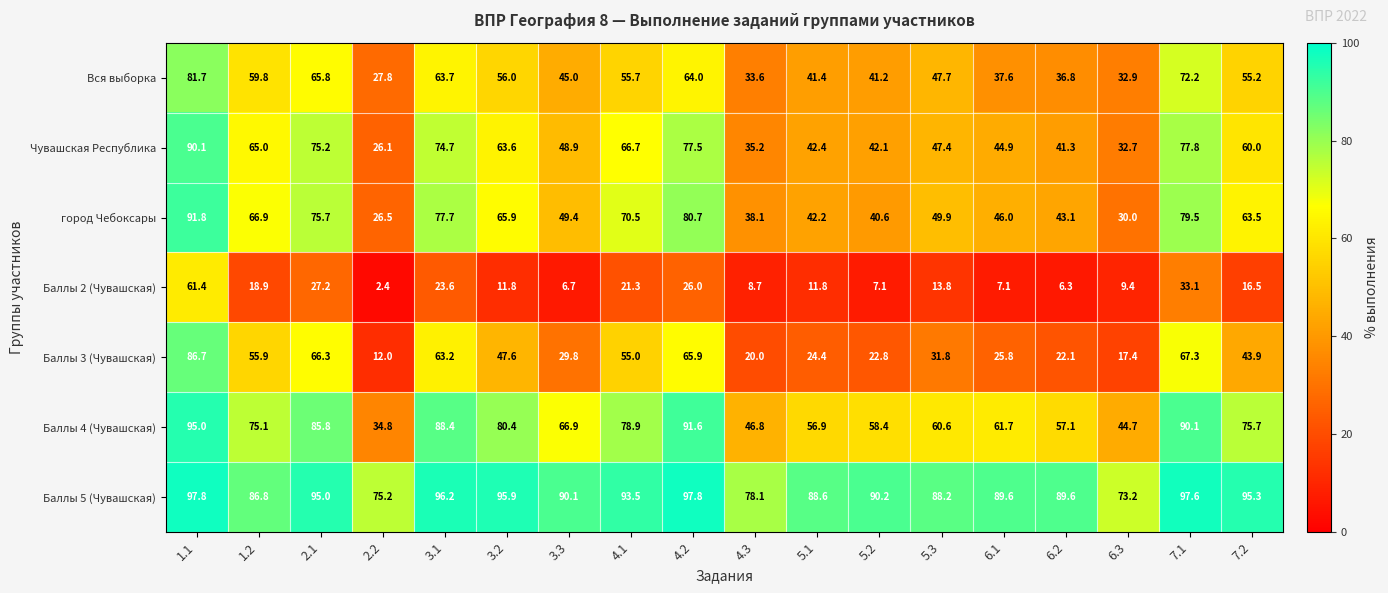

Which series changed the most between 4.2 and 6.2?

Баллы 3 (Чувашская)